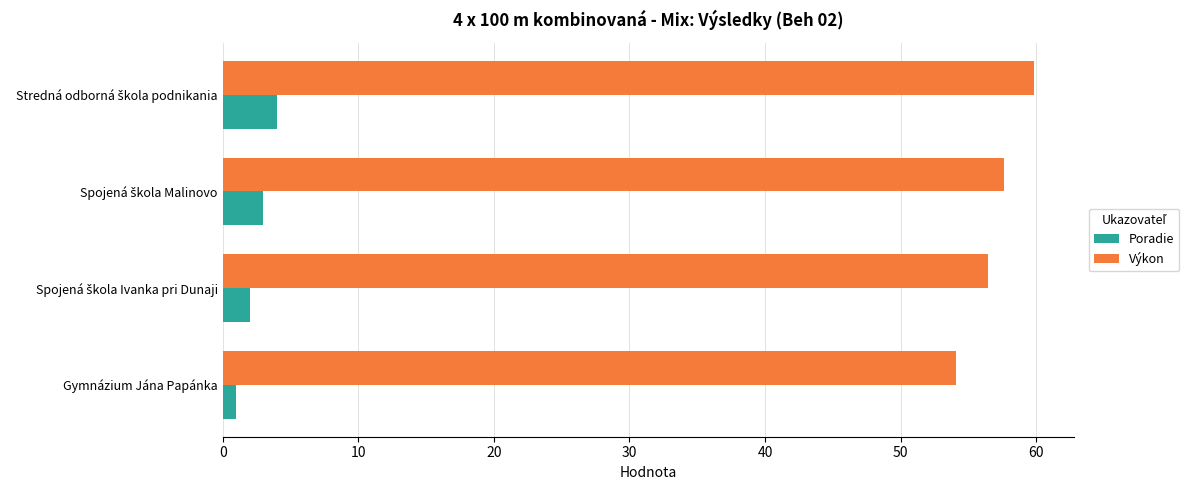

Which series has the widest spread of values?

Výkon